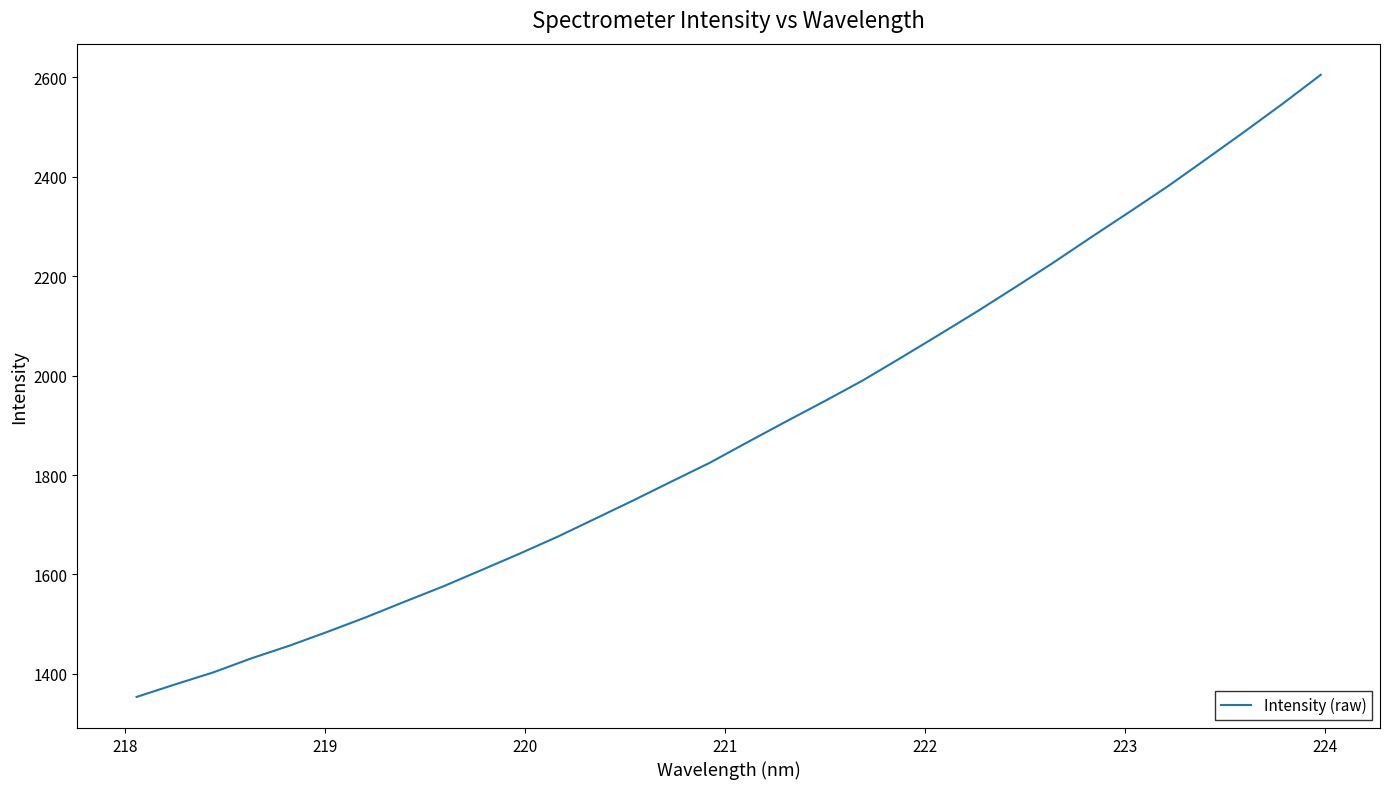

Reading left to right, what are all the values shown in this chart?

1353.6	1378.6	1402.8	1431.2	1456.8	1484.8	1513.9	1544.9	1575.4	1608.2	1641.2	1675.5	1712.3	1749.2	1787.2	1824.9	1866.8	1908.0	1948.6	1990.3	2035.9	2082.3	2129.4	2178.1	2227.7	2279.3	2329.9	2381.4	2435.8	2490.8	2547.0	2605.3